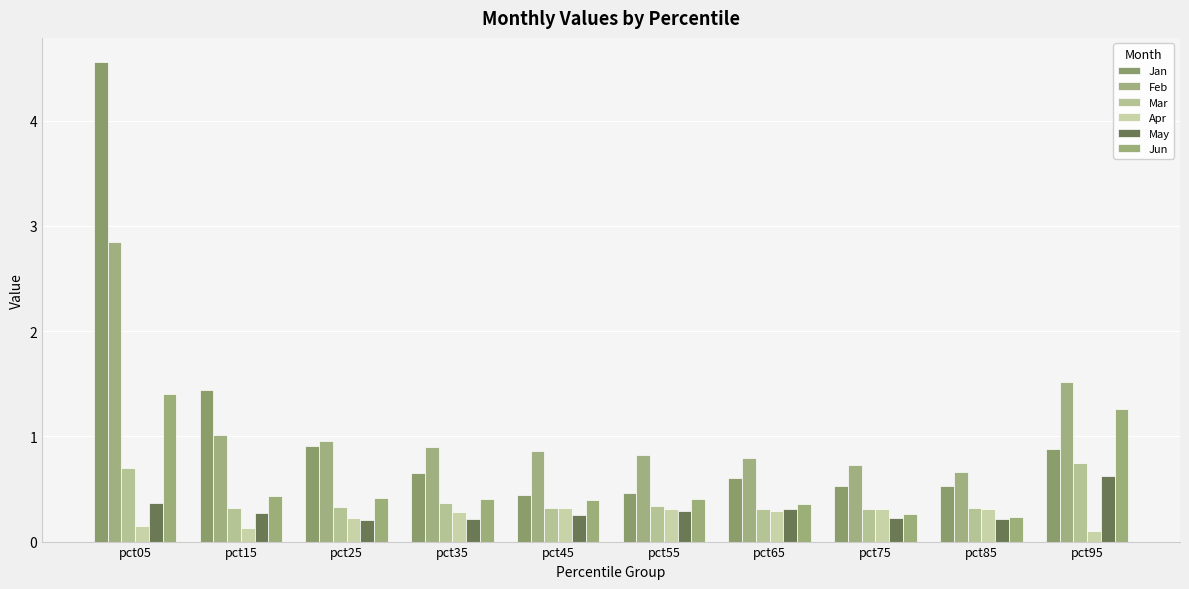

Is it true that Jan equals 0.9 at pct25?

True